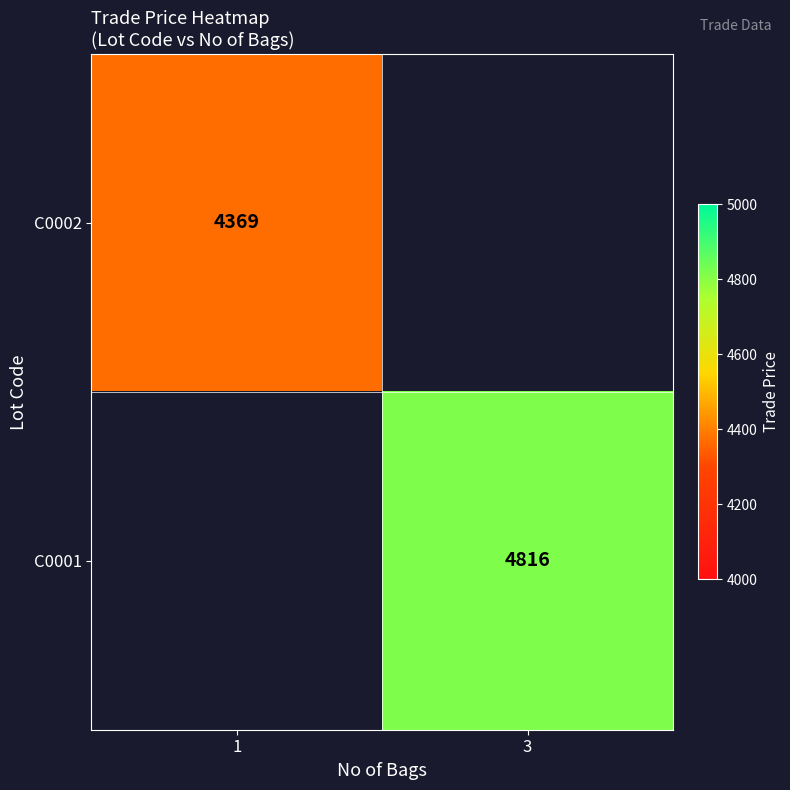

Which label corresponds to the smallest value in the chart?

3